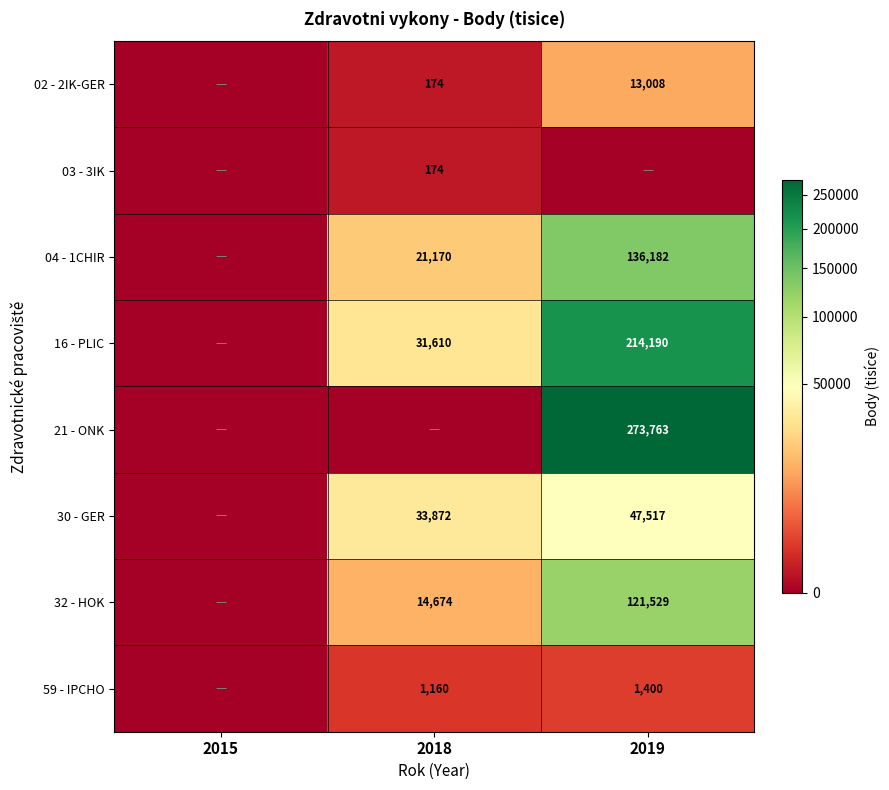

The 02 - 2IK-GER series shows 13008 at 2019. True or false?

True